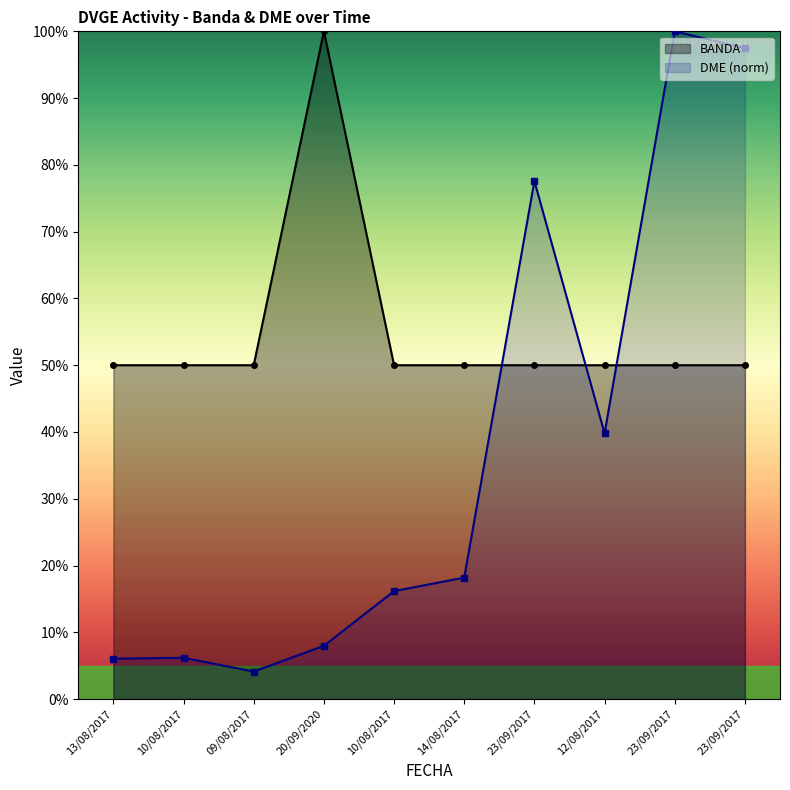

Reading right to left, what are all the values shown in this chart?

BANDA: 50.0	50.0	50.0	50.0	50.0	50.0	100.0	50.0	50.0	50.0
DME: 97.5	100.0	39.8	77.6	18.2	16.2	8.0	4.1	6.2	6.1